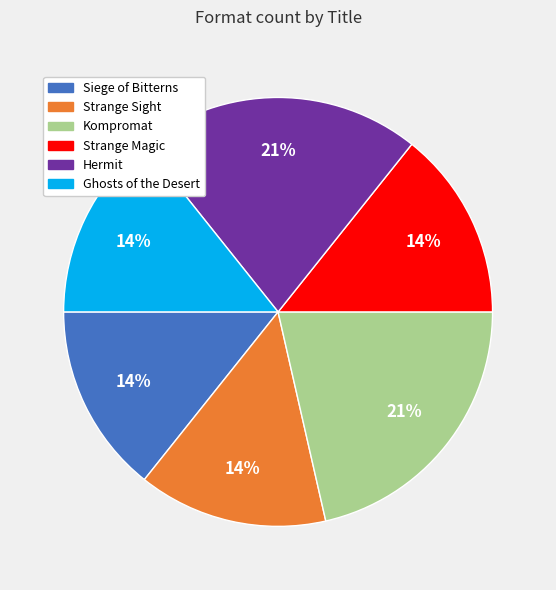

What is the ratio of the value at Hermit to the value at Kompromat?

1.0